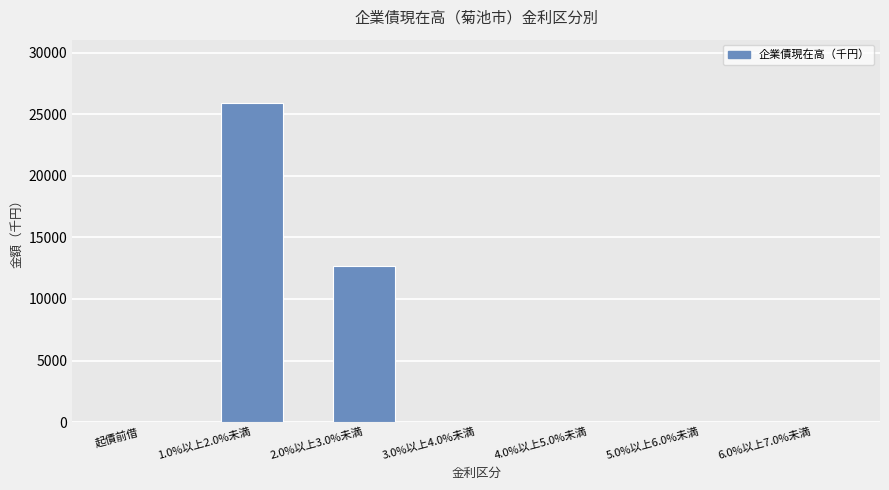

Reading left to right, transcribe all the data shown in this chart.

0	25874	12640	0	0	0	0